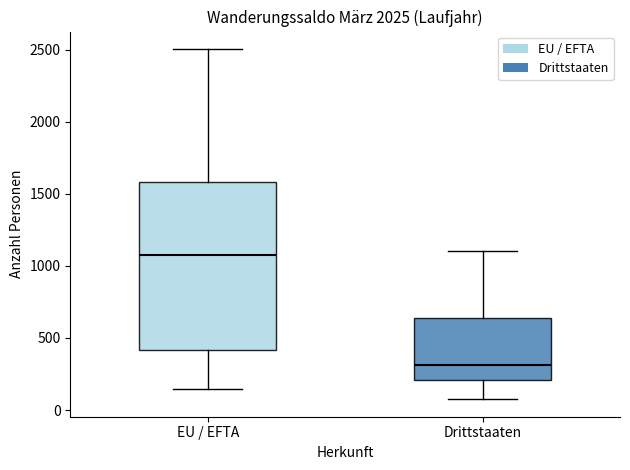

Comparing the boxes themselves (not the whiskers), which one is the tallest?

EU / EFTA